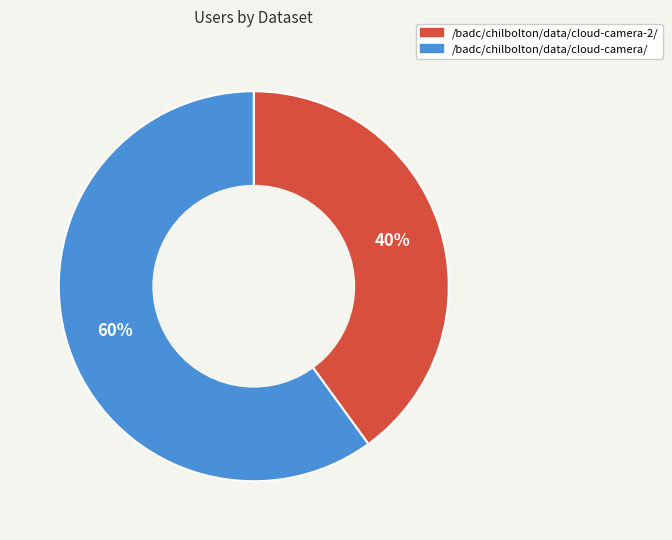

Between /badc/chilbolton/data/cloud-camera-2/ and /badc/chilbolton/data/cloud-camera/, which is larger?

/badc/chilbolton/data/cloud-camera/